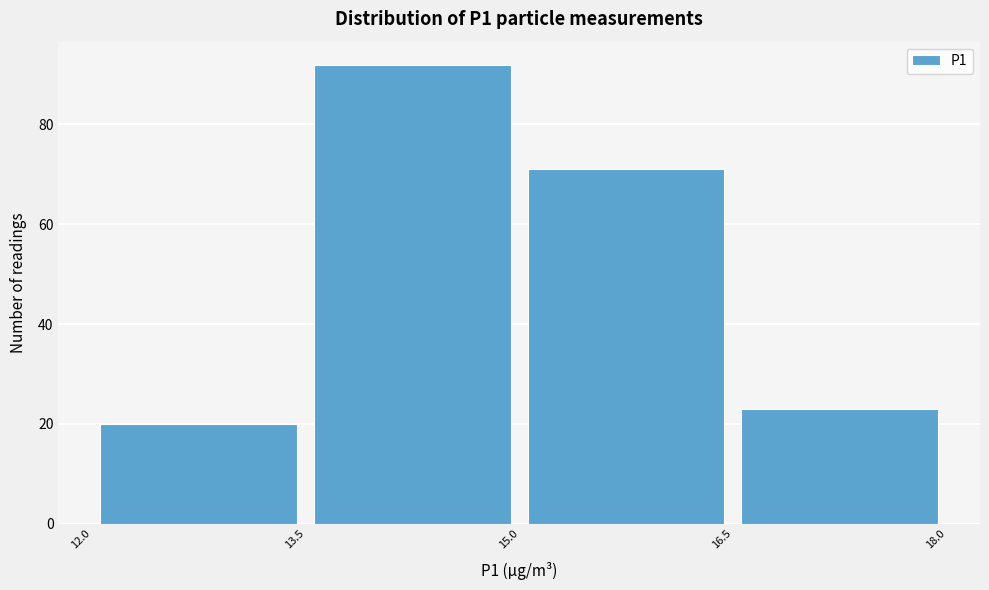

Over which range of the x-axis is the bar tallest?

13.5 to 15.0